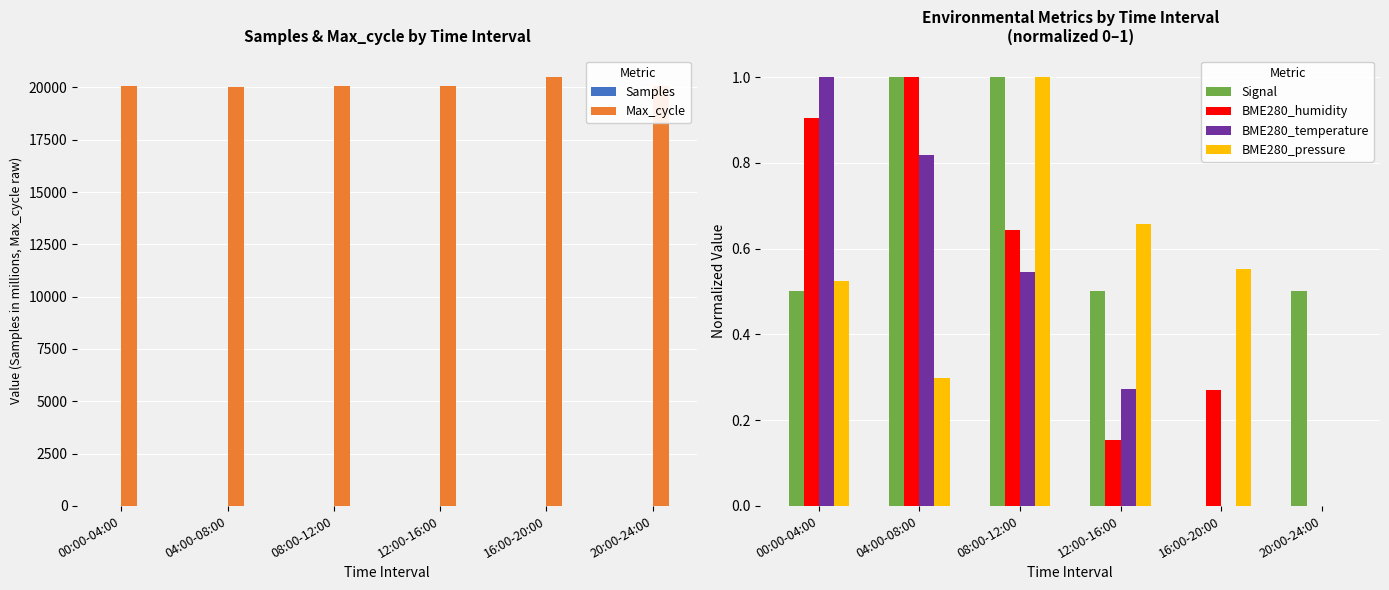

What is the maximum value shown in the chart?

20500.0